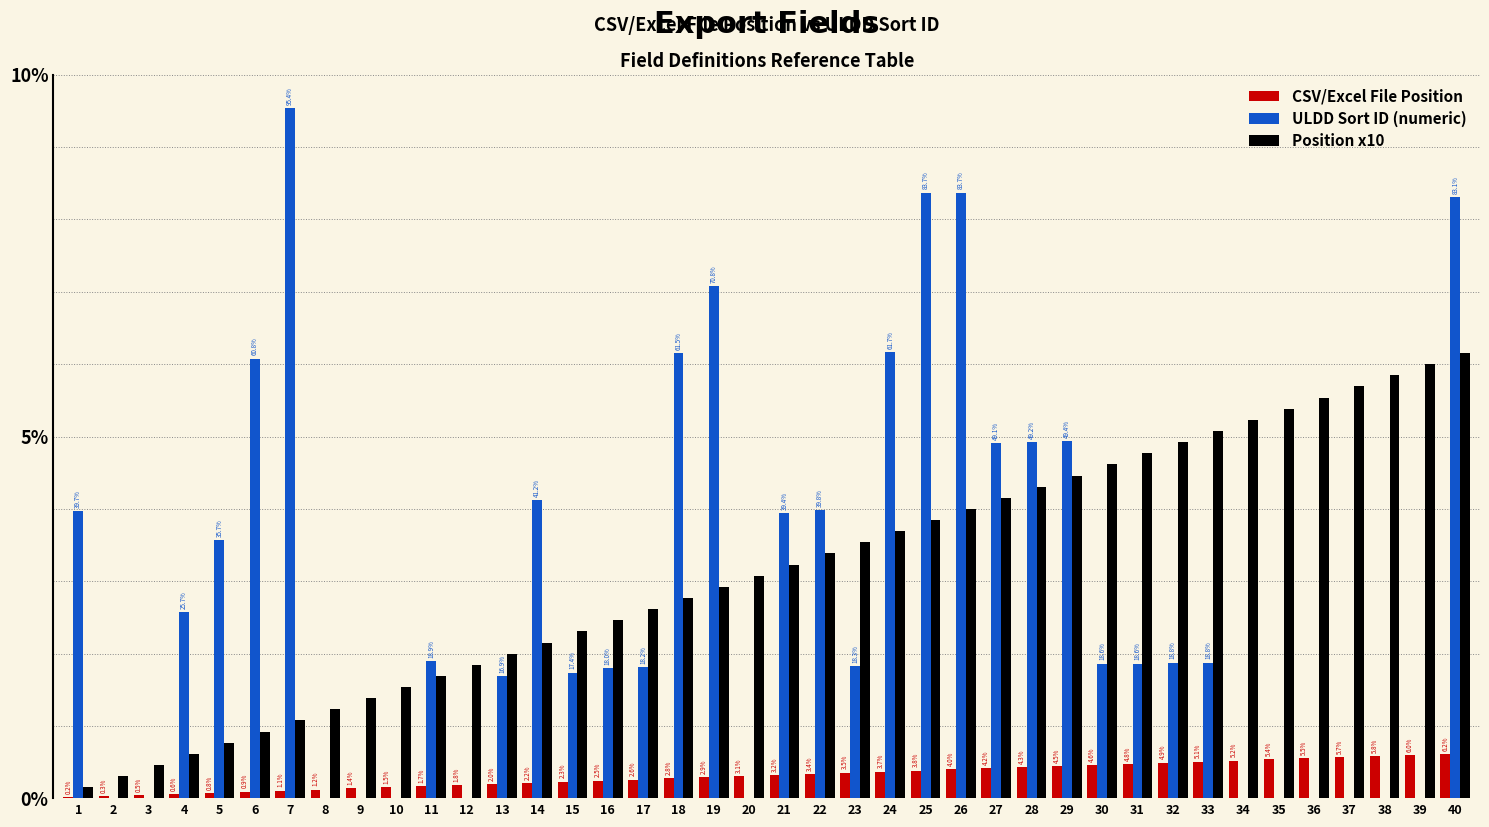

Does the chart contain stacked bars?

No